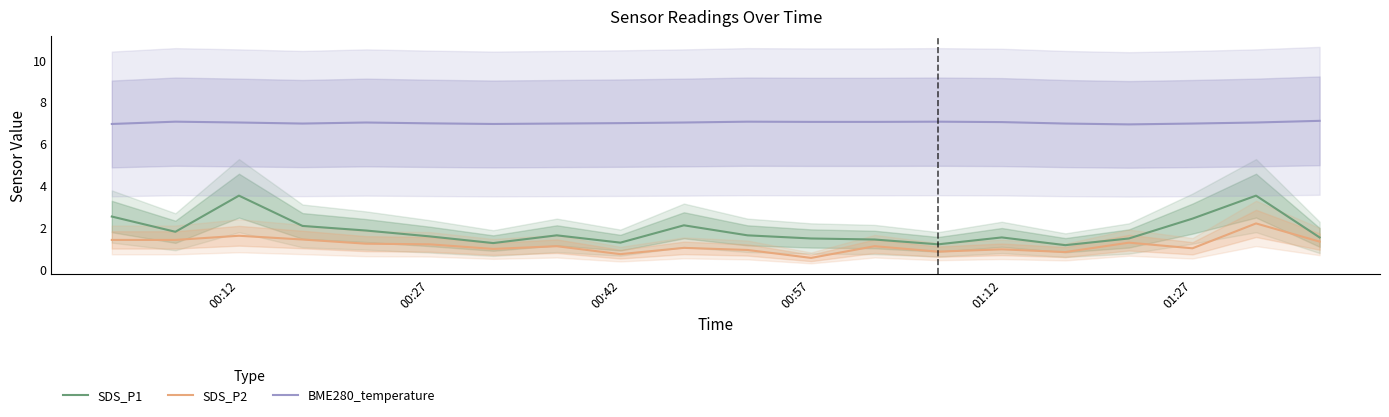

Reading left to right, list all the values displayed in this chart.

SDS_P1: 2.5	1.8	3.5	2.0	1.8	1.6	1.2	1.6	1.2	2.1	1.6	1.4	1.4	1.2	1.5	1.1	1.4	2.4	3.5	1.5
SDS_P2: 1.4	1.4	1.6	1.4	1.2	1.2	0.9	1.1	0.7	1.0	0.9	0.5	1.1	0.8	0.9	0.8	1.2	1.0	2.2	1.3
BME280_temperature: 6.9	7.0	7.0	7.0	7.0	7.0	6.9	7.0	7.0	7.0	7.0	7.0	7.0	7.0	7.0	7.0	6.9	7.0	7.0	7.1